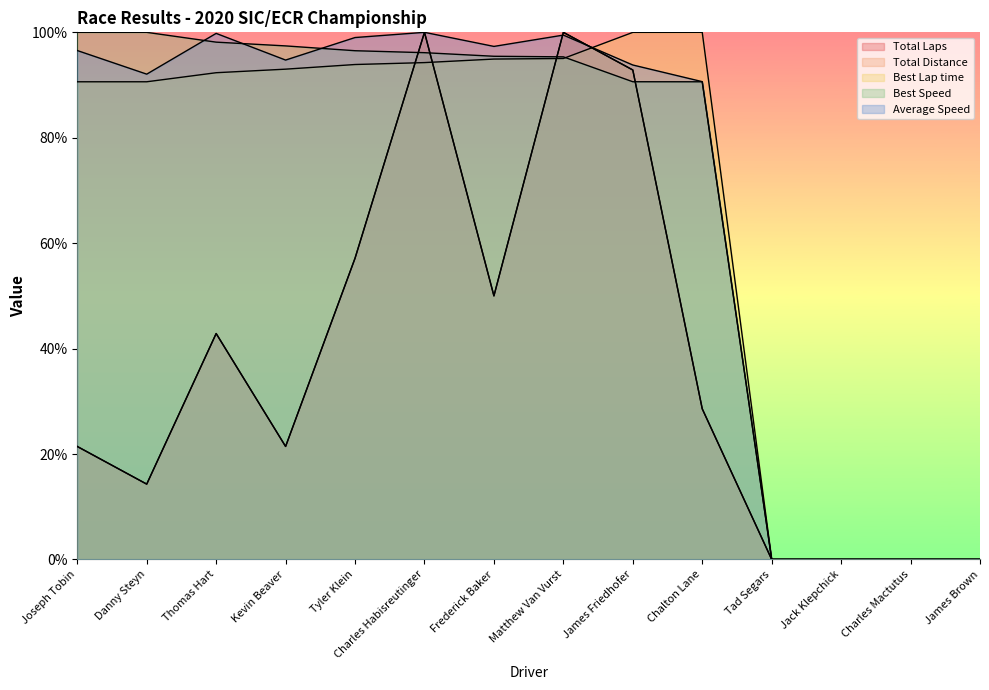

What is the difference between the Best Speed values at Charles Mactutus and Danny Steyn?

100.0